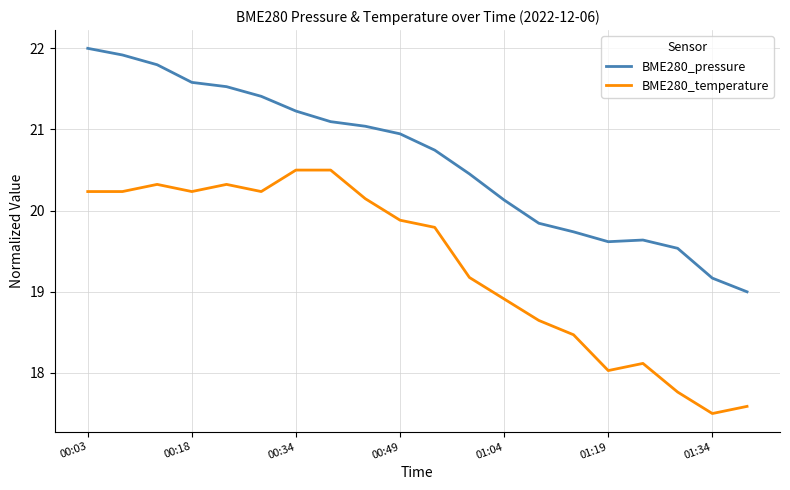

What is the minimum value shown in the chart?

17.5